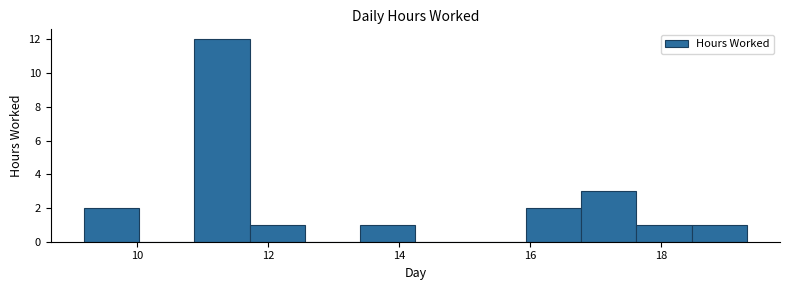

What is the height of the bar covering 16.0 to 16.8 on the x-axis? Neither the bar edges nor the heights are printed on the chart, so give them approximately, as read against the axes.

2